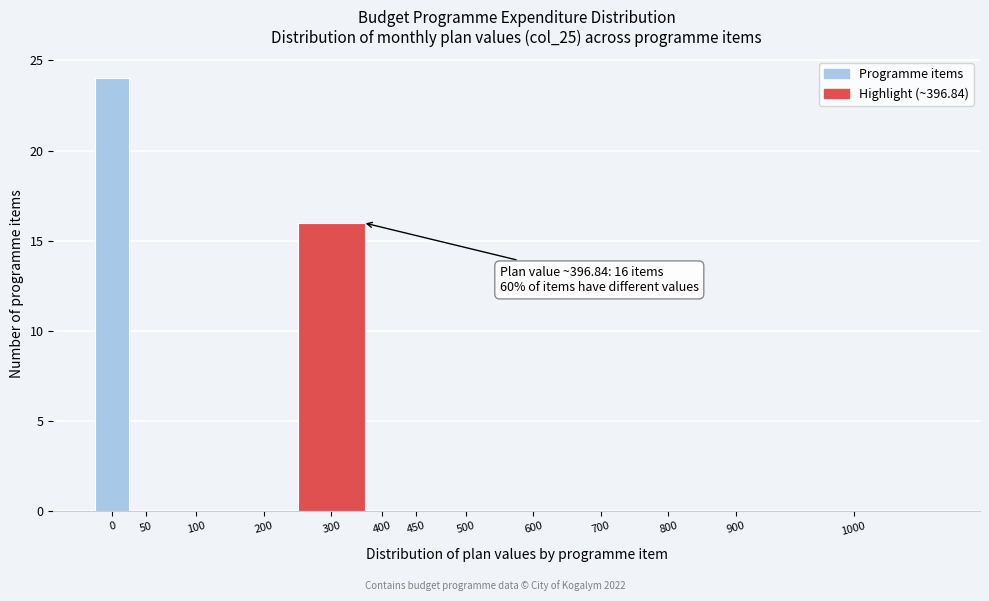

Reading right to left, list all the values displayed in this chart.

1000=0	900=0	800=0	700=0	600=0	500=0	450=0	400=0	300=16	200=0	100=0	50=0	0=24